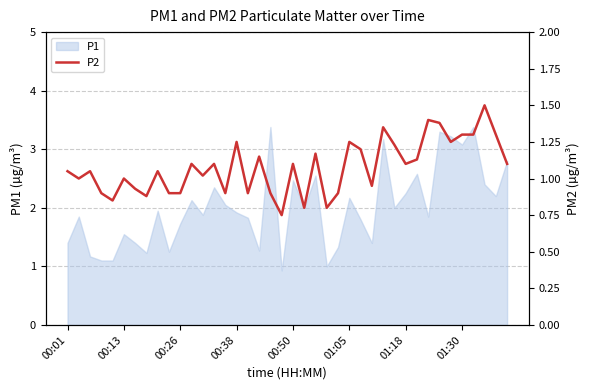

At which label does the data first exceed 1?

00:01